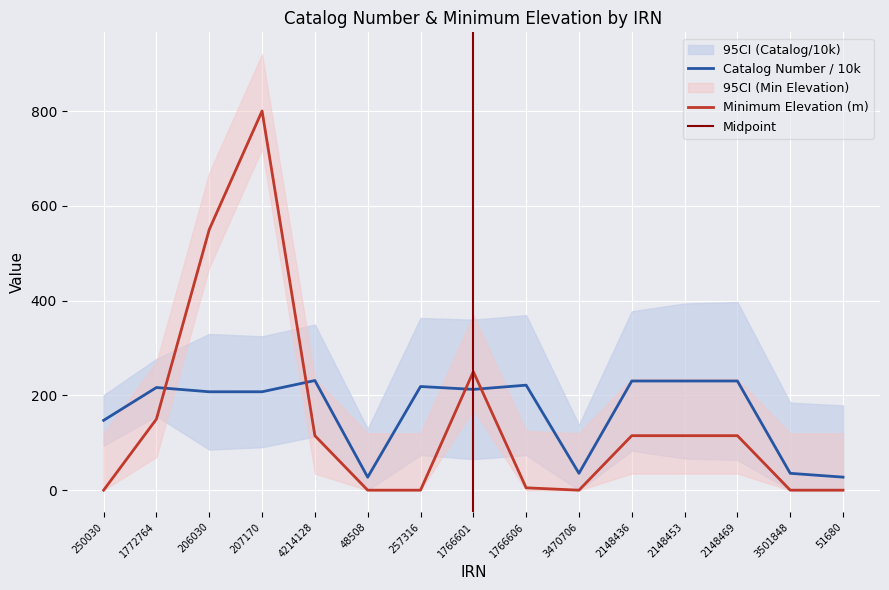

Rank the categories by Minimum Elevation value from highest to lowest.

207170, 206030, 1766601, 1772764, 4214128, 2148436, 2148453, 2148469, 1766606, 250030, 48508, 257316, 3470706, 3501848, 51680